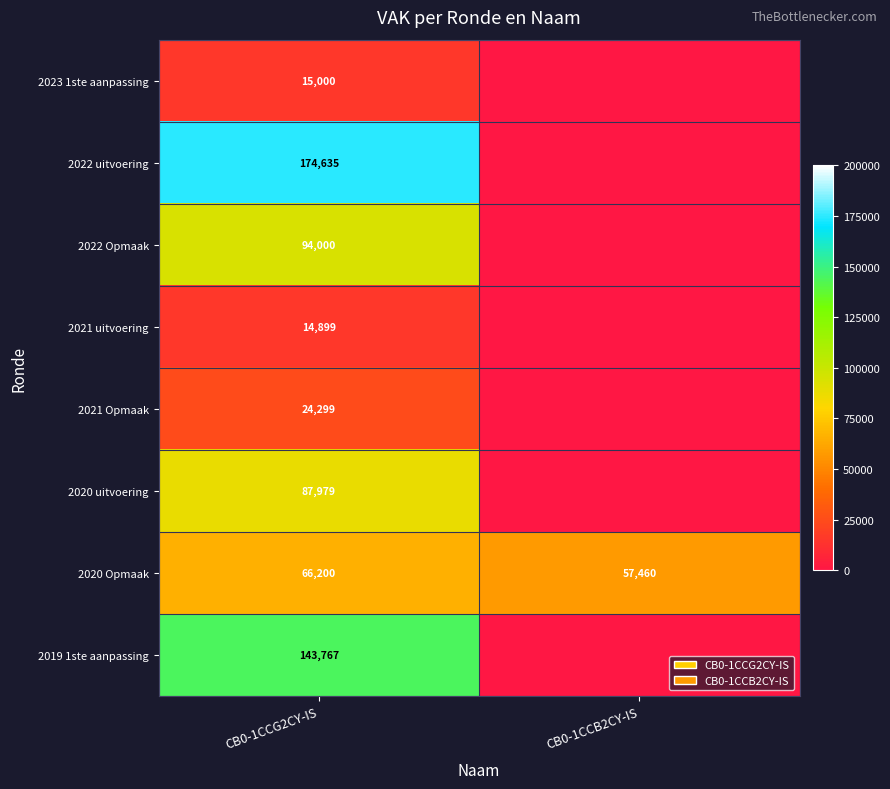

What is the total value across all series at CB0-1CCG2CY-IS?

620779